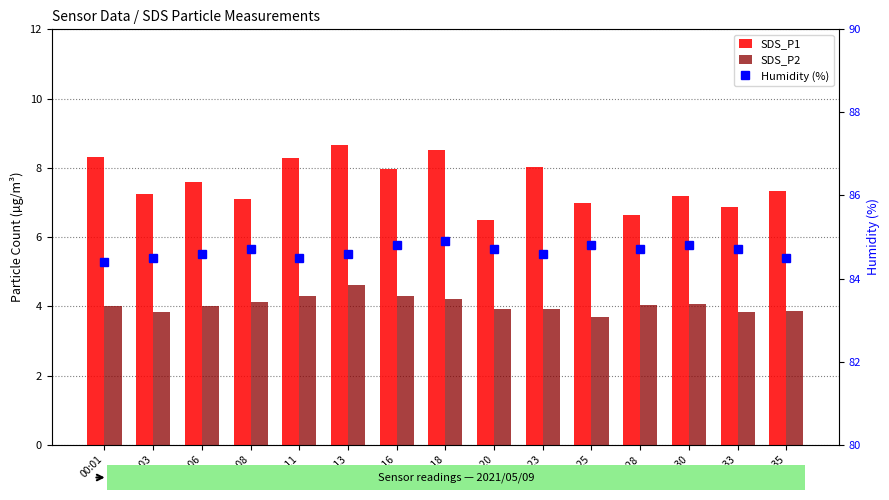

The value of Humidity (%) at 00:06 is 84.6. True or false?

True